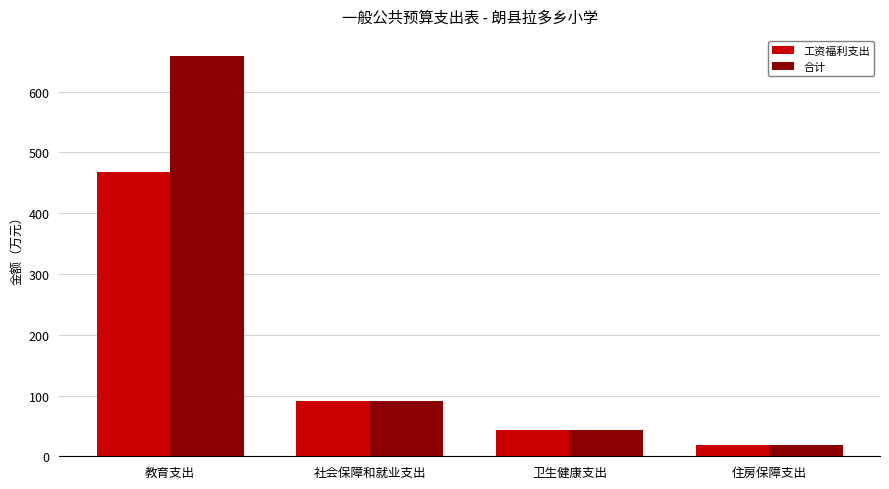

What is the label of the 4th bar from the left?

住房保障支出